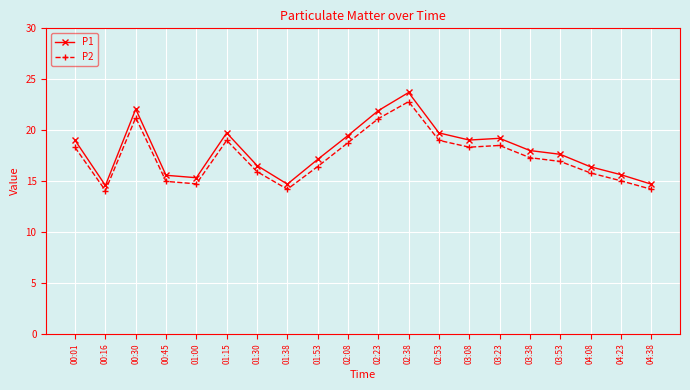

True or false: P1 and P2 cross at least once.

False